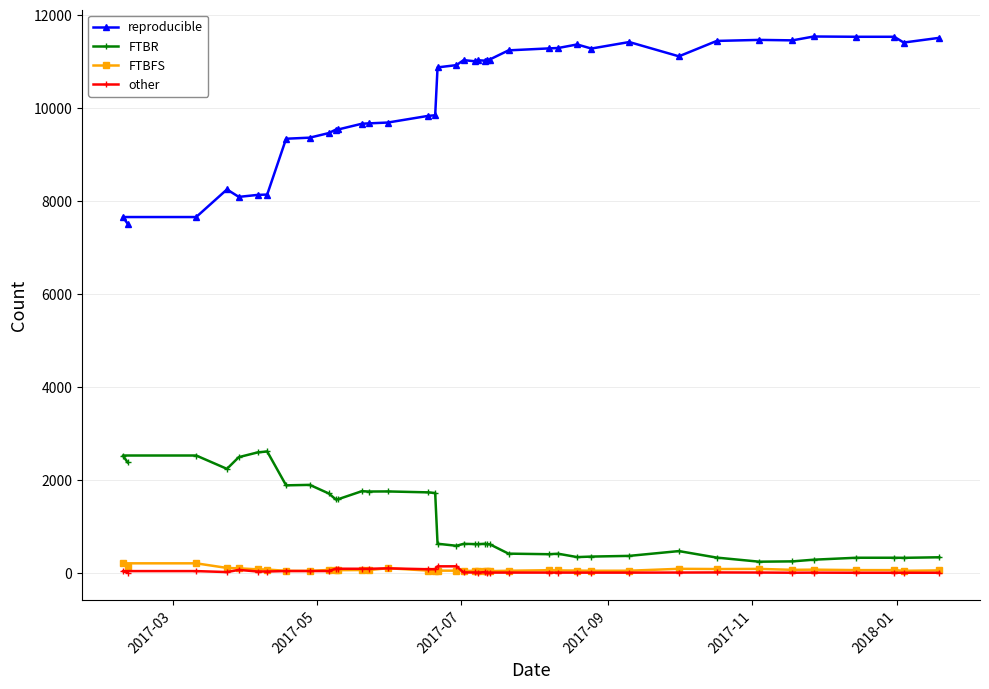

At how many categories does at least one series exceed 3601?

40